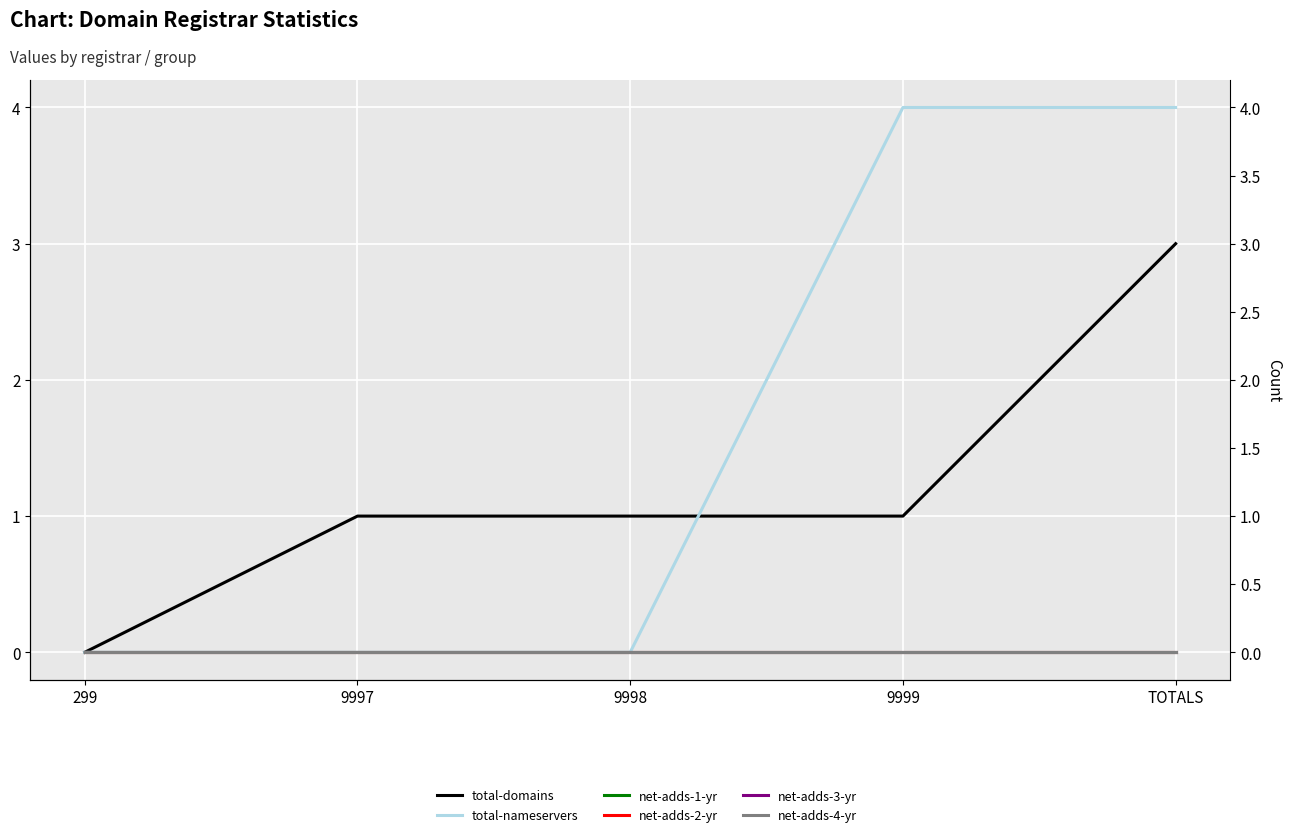

At which category is the sum across all series the highest?

TOTALS